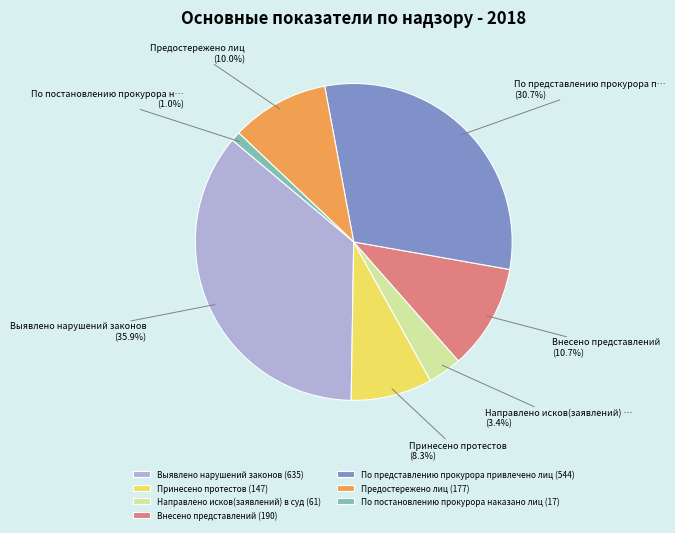

Does По представлению прокурора привлечено лиц represent more than half of the total?

No